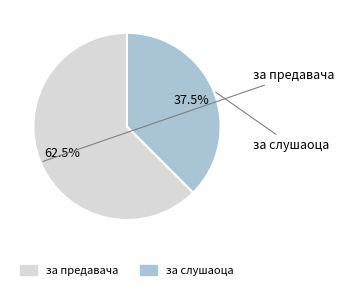

Which category accounts for the majority?

за предавача